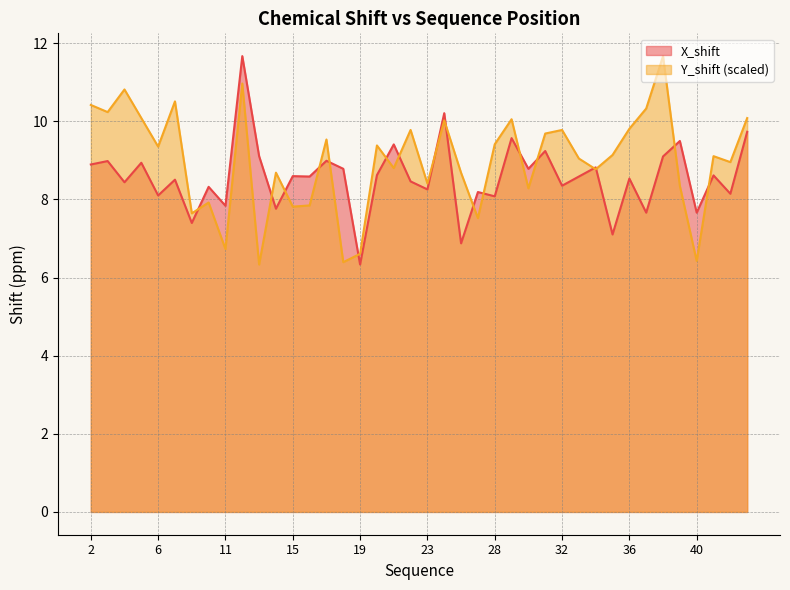

True or false: Y_shift has a value of 10.8 at 4.

True